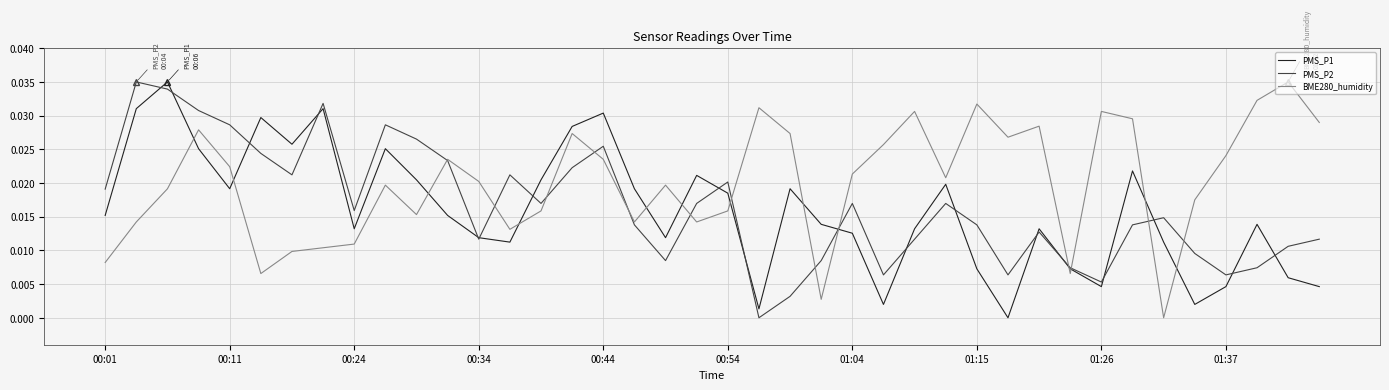

Which series has the largest total across all categories?

BME280_humidity